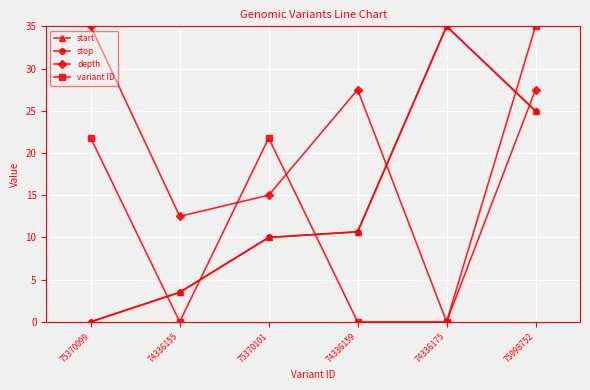

What is the sum of all variant ID values?

78.5